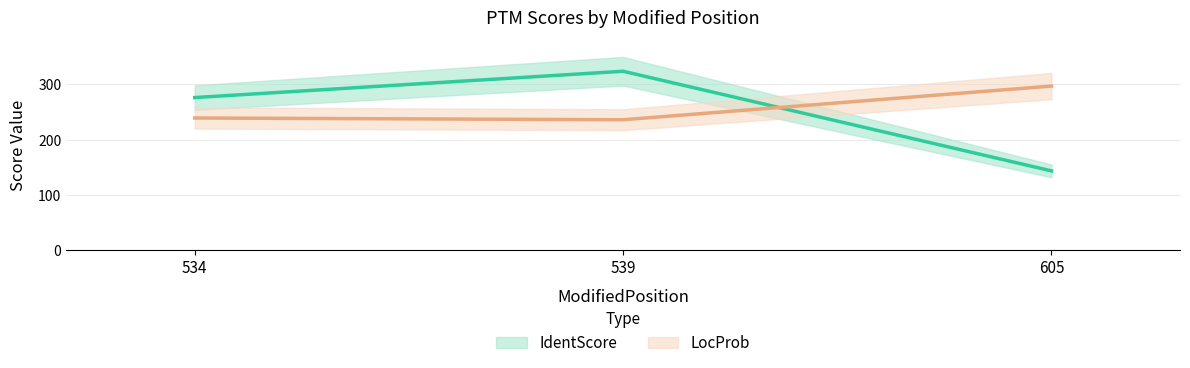

The IdentScore (line) series shows 206.7 at 539. True or false?

False